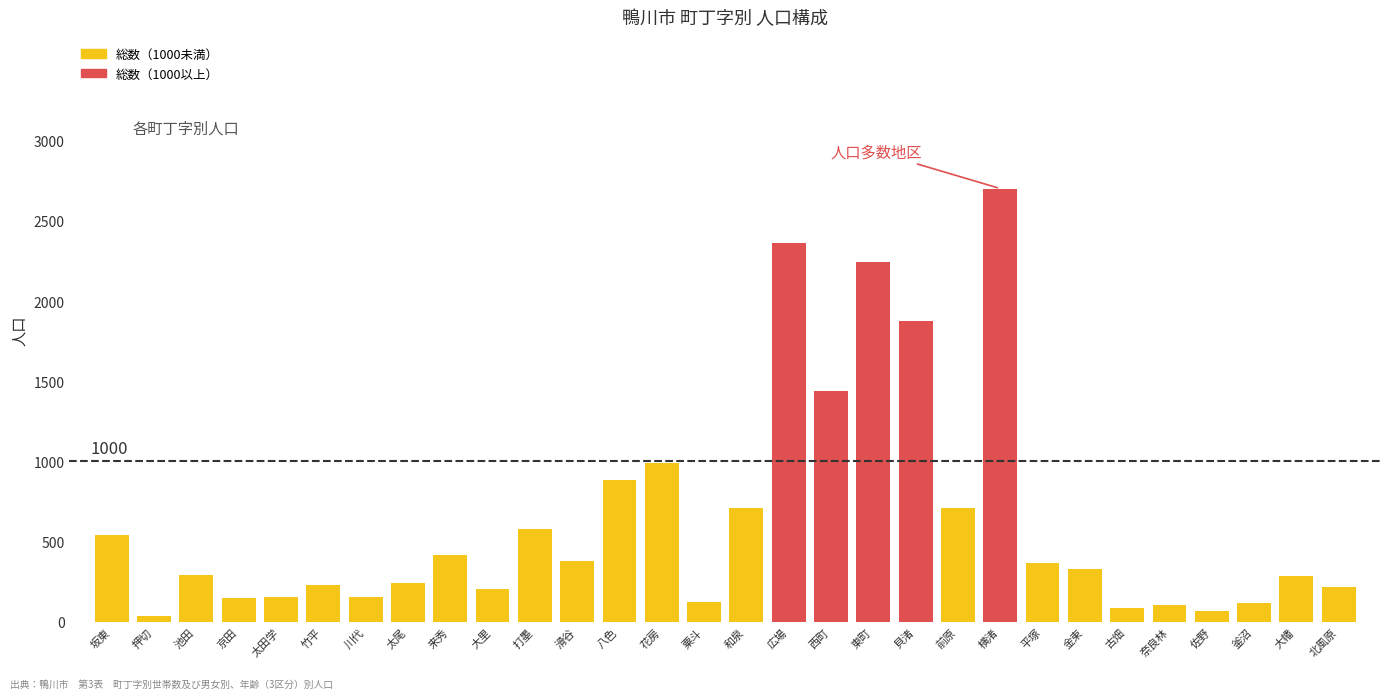

What is the change in value from 東町 to 古畑?

-2155